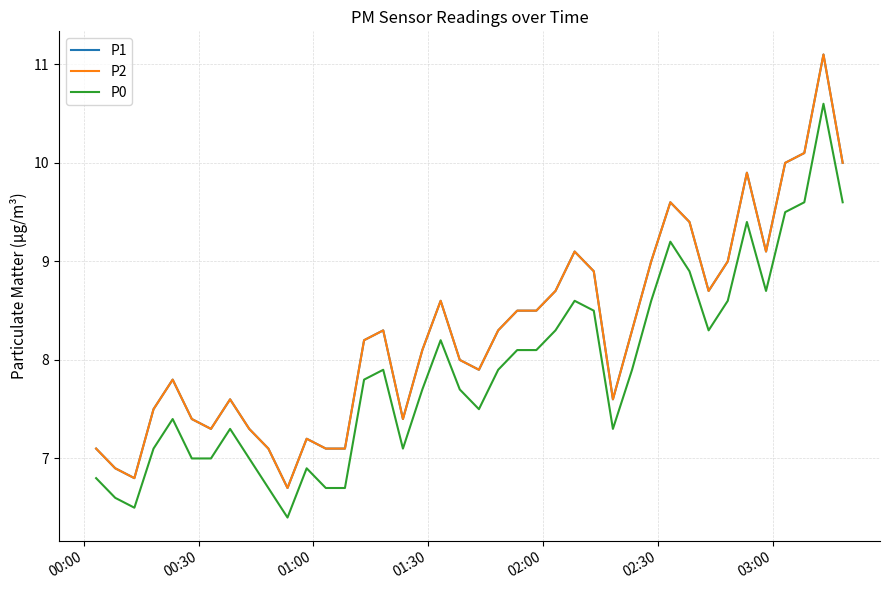

Is this an area chart (filled region under the line)?

No